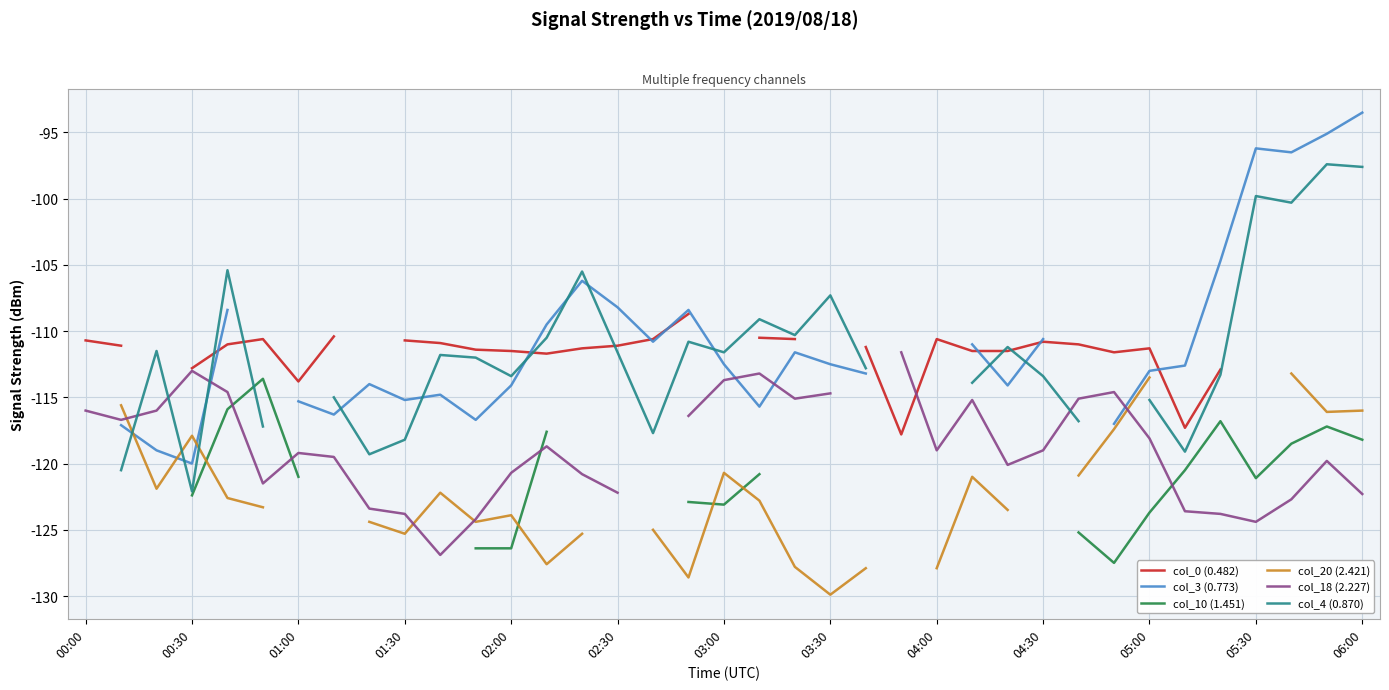

In col_3 (0.773), how many points are higher than both neighbors (excluding endpoints)?

6